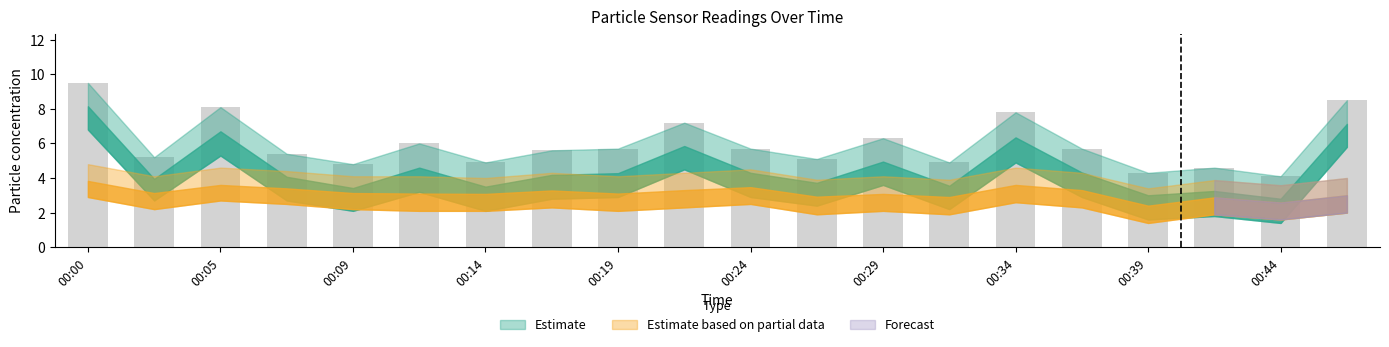

What is the difference between the second highest and minimum values?

4.4